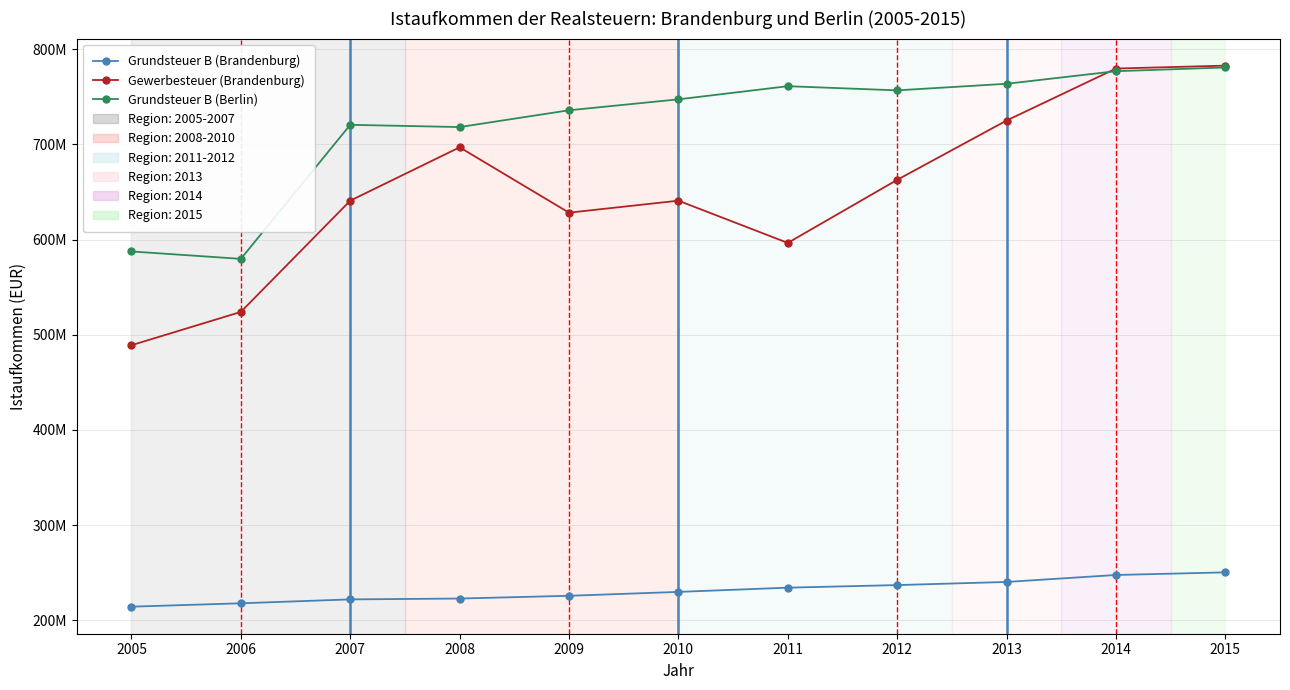

The value of Grundsteuer B (Berlin) at 2015 is 780719986. True or false?

True